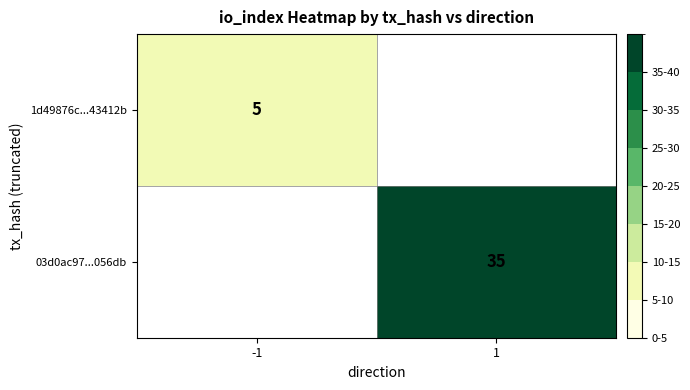

The value of 03d0ac97...056db at 1 is 35. True or false?

True